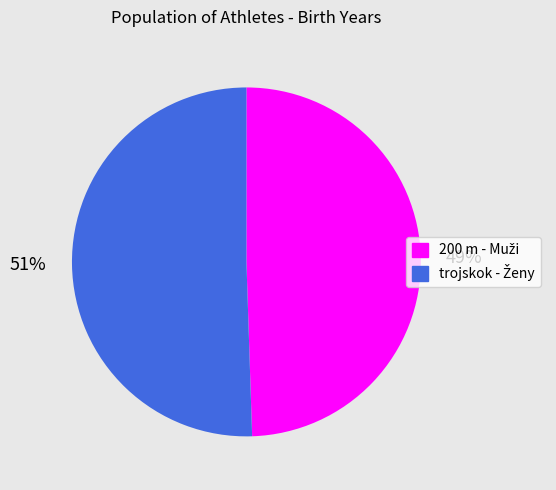

Is there any slice that represents more than half of the pie?

Yes